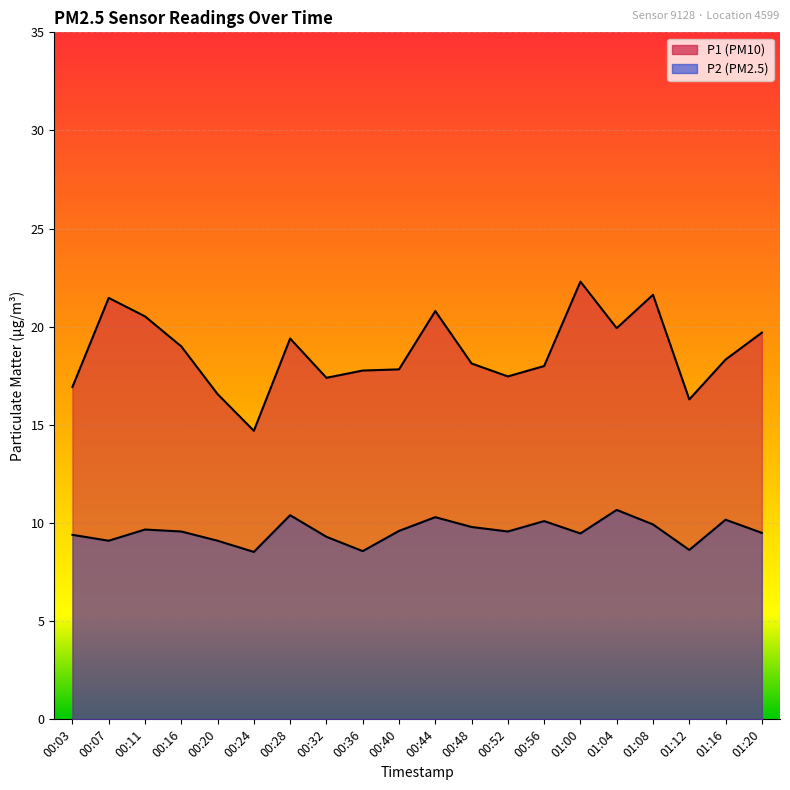

At which category does P1 reach its first local peak?

00:07